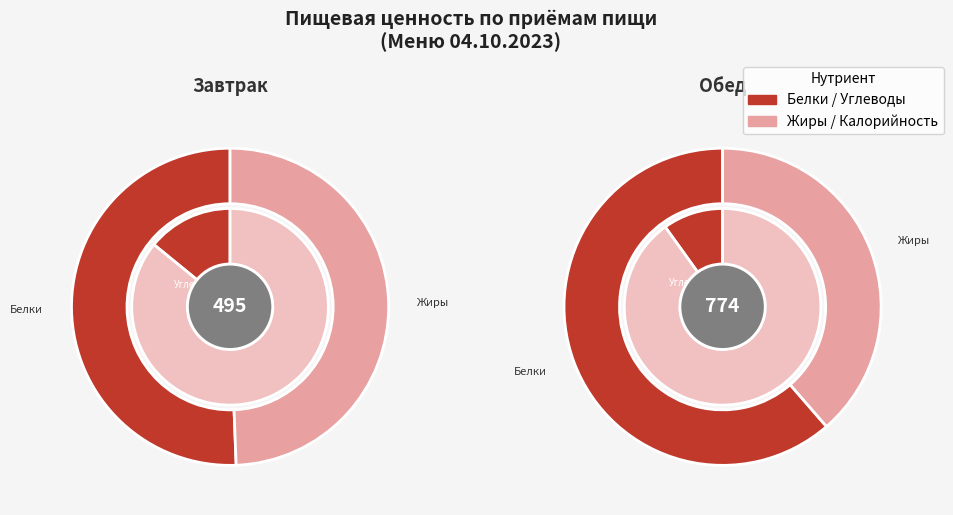

Count the number of slices in the pie.

2